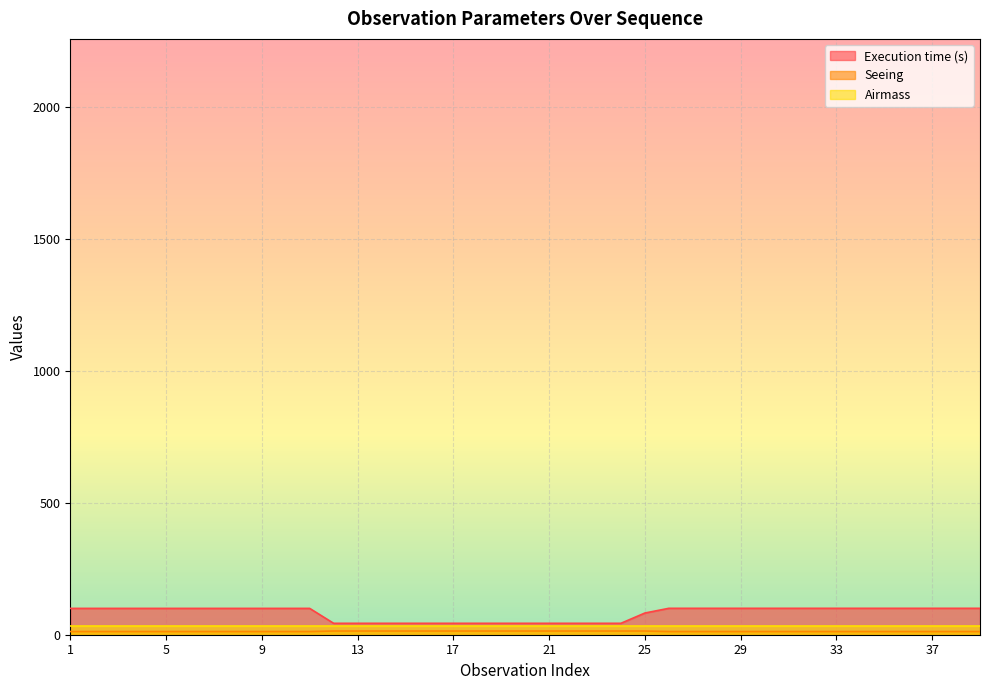

Which category has the lowest value across all series?

1